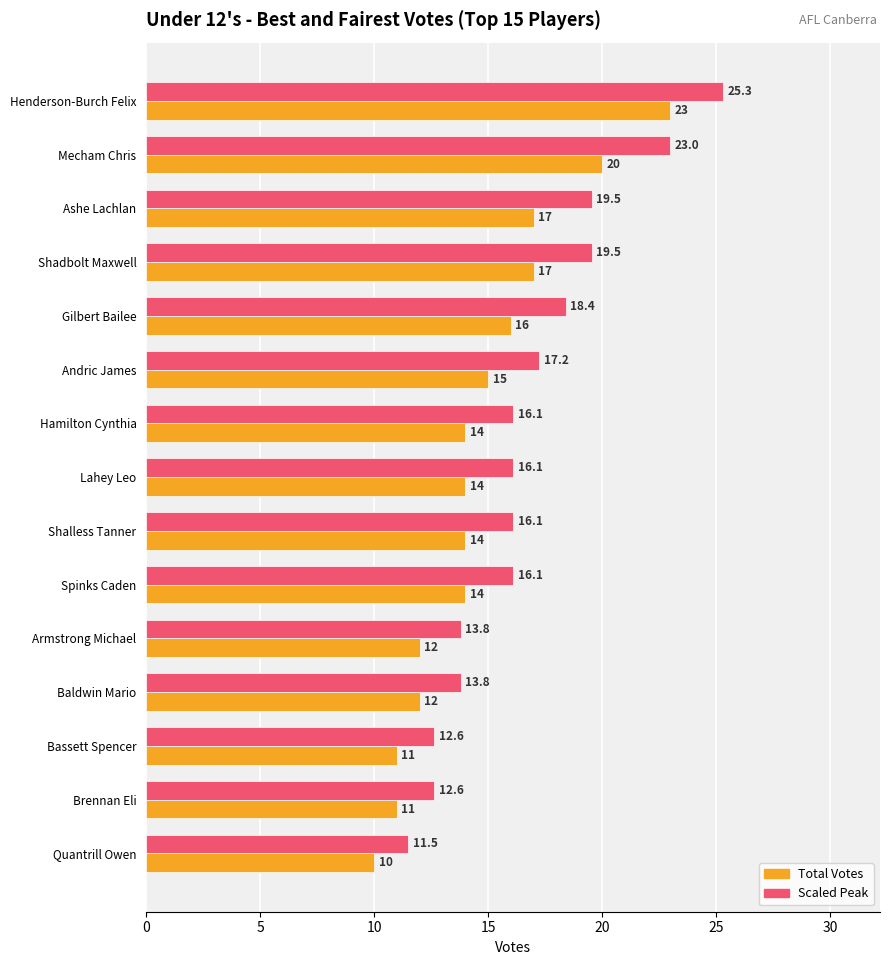

What is the sum of all Total Votes values?

220.0